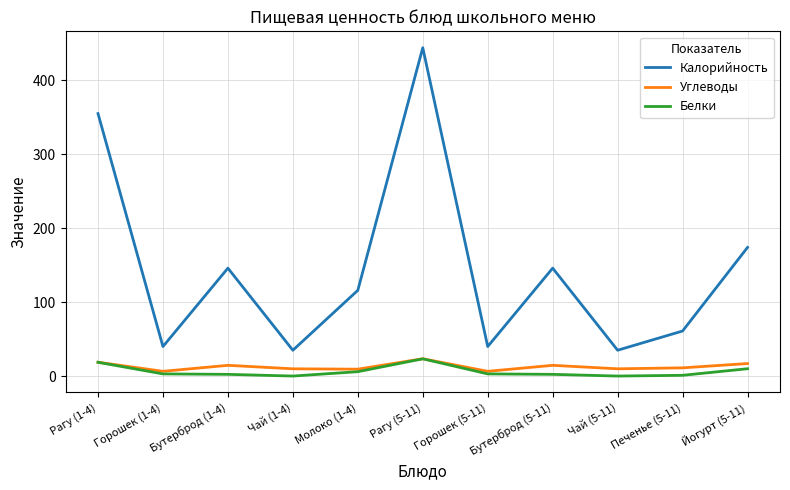

What is the maximum value for Белки?

23.4